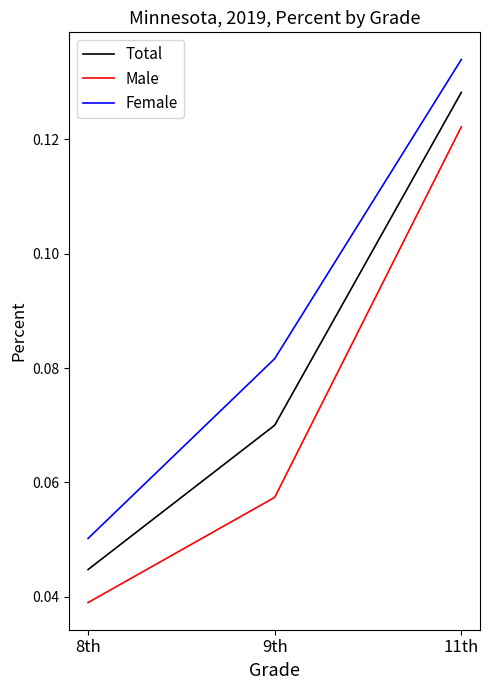

Between 8th and 11th, which series saw the biggest shift?

Female